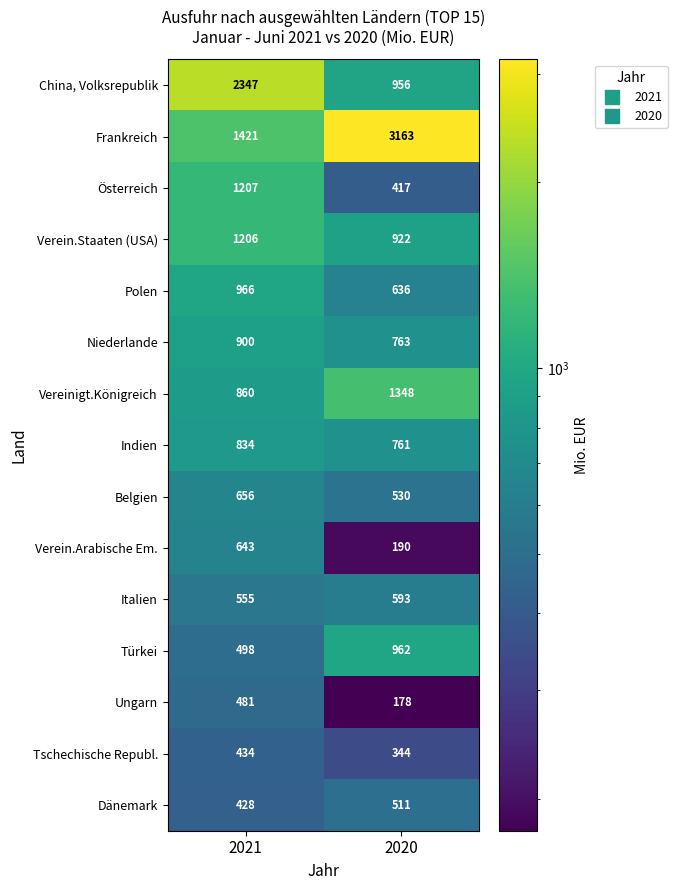

Reading left to right, extract all data points from this chart.

China, Volksrepublik: 2347	956
Frankreich: 1421	3163
Österreich: 1207	417
Verein.Staaten (USA): 1206	922
Polen: 966	636
Niederlande: 900	763
Vereinigt.Königreich: 860	1348
Indien: 834	761
Belgien: 656	530
Verein.Arabische Em.: 643	190
Italien: 555	593
Türkei: 498	962
Ungarn: 481	178
Tschechische Republ.: 434	344
Dänemark: 428	511